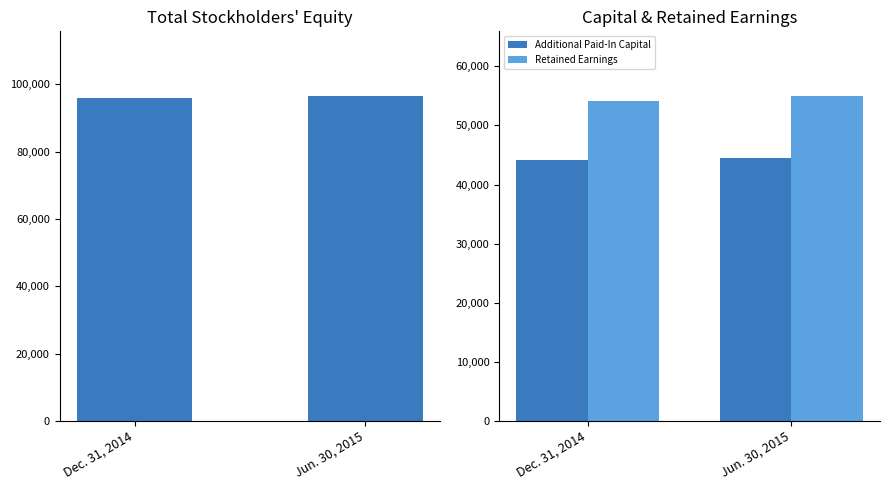

What is the difference between the Additional Paid-In Capital values at Dec. 31, 2014 and Jun. 30, 2015?

321